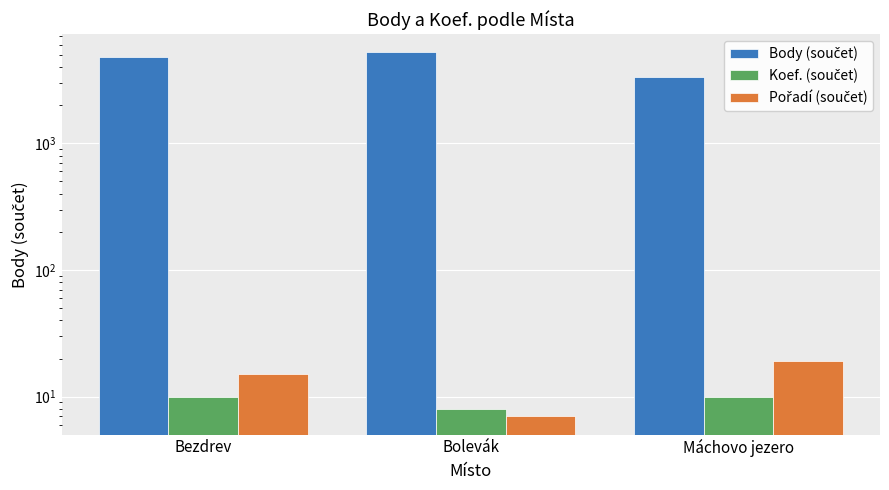

What is the label of the 2nd bar from the left?

Bolevák